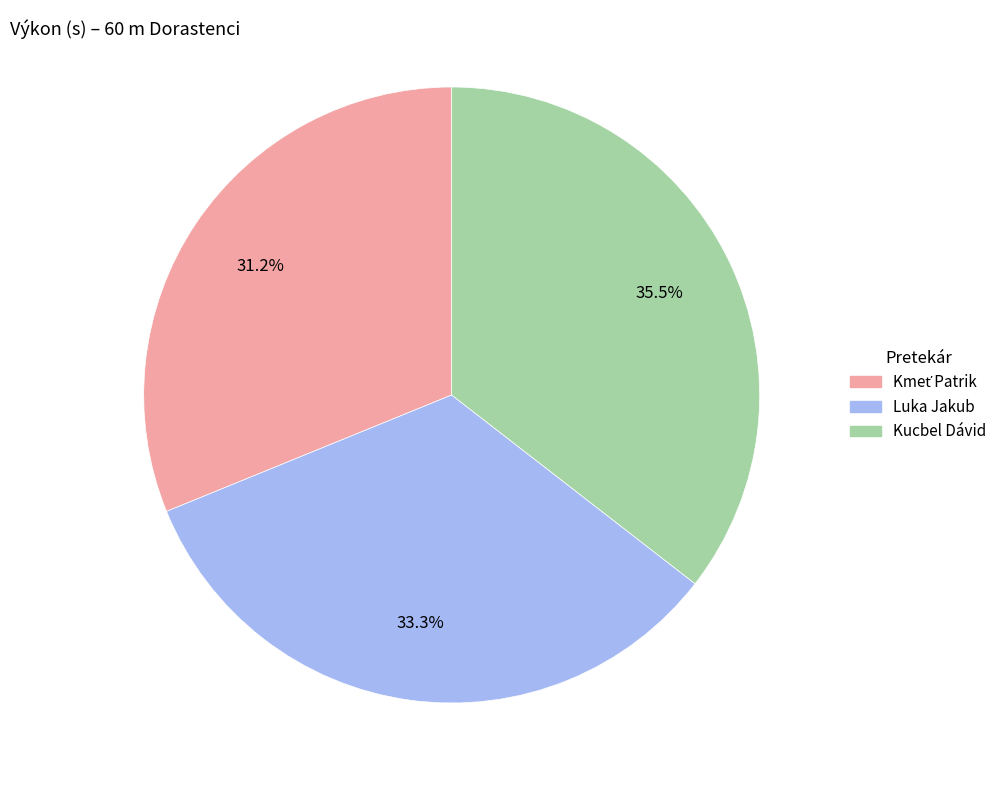

Count the number of slices in the pie.

3